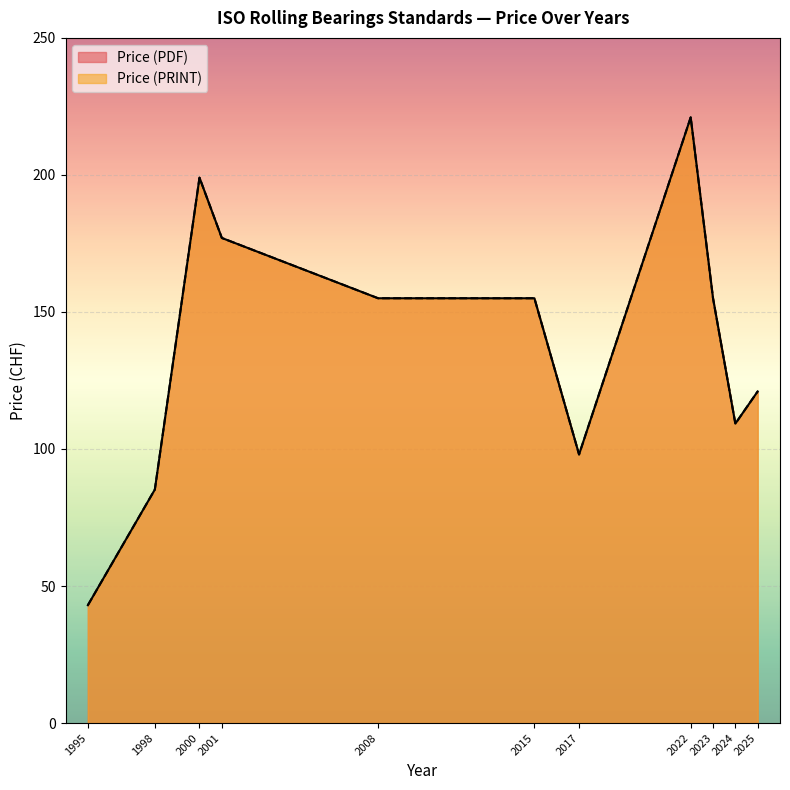

True or false: Price (PRINT) has more than 0 interior local peaks.

True